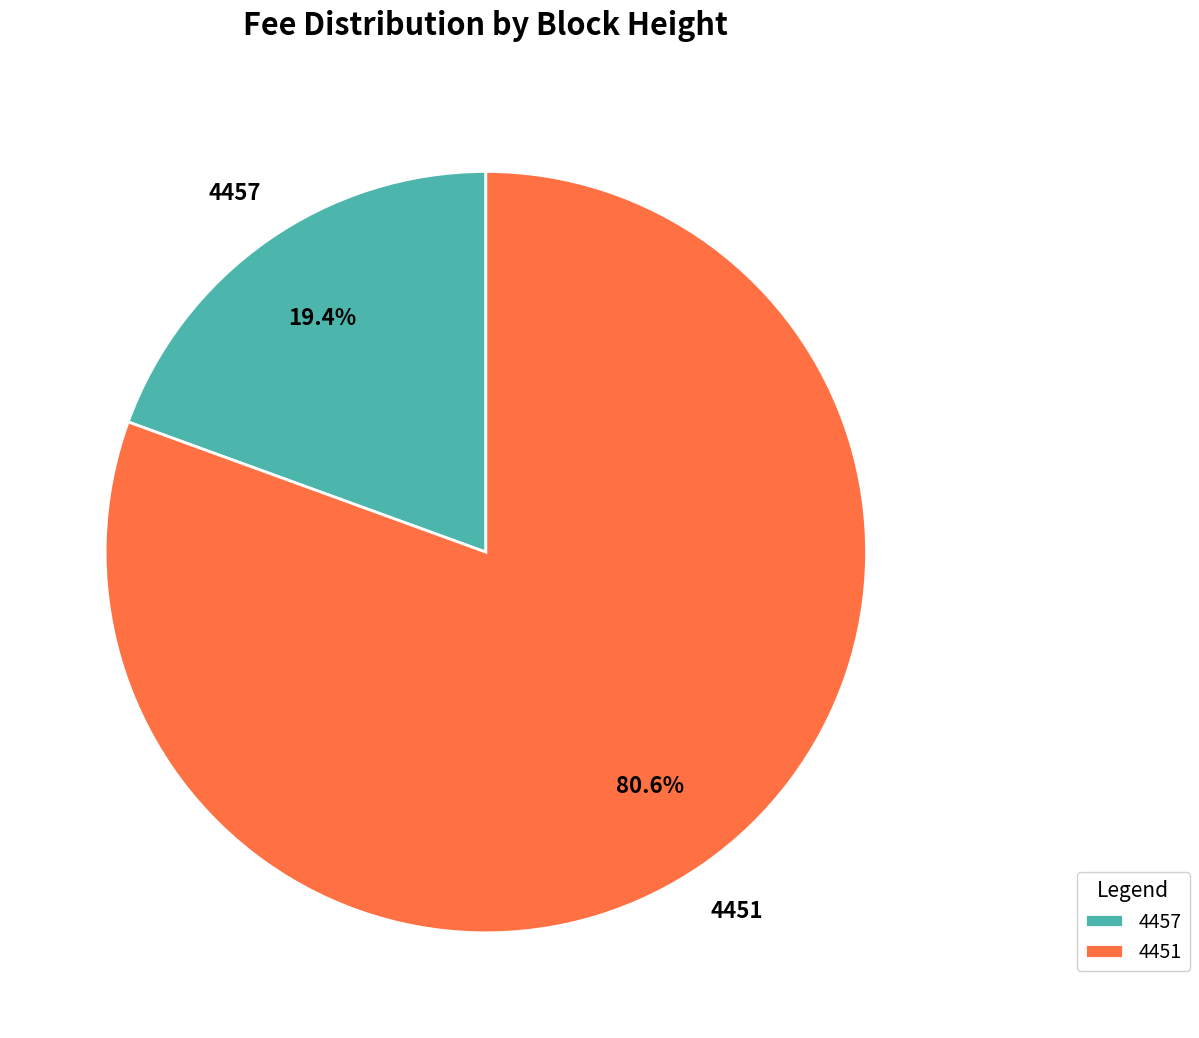

What is the smallest slice in the pie chart?

4457